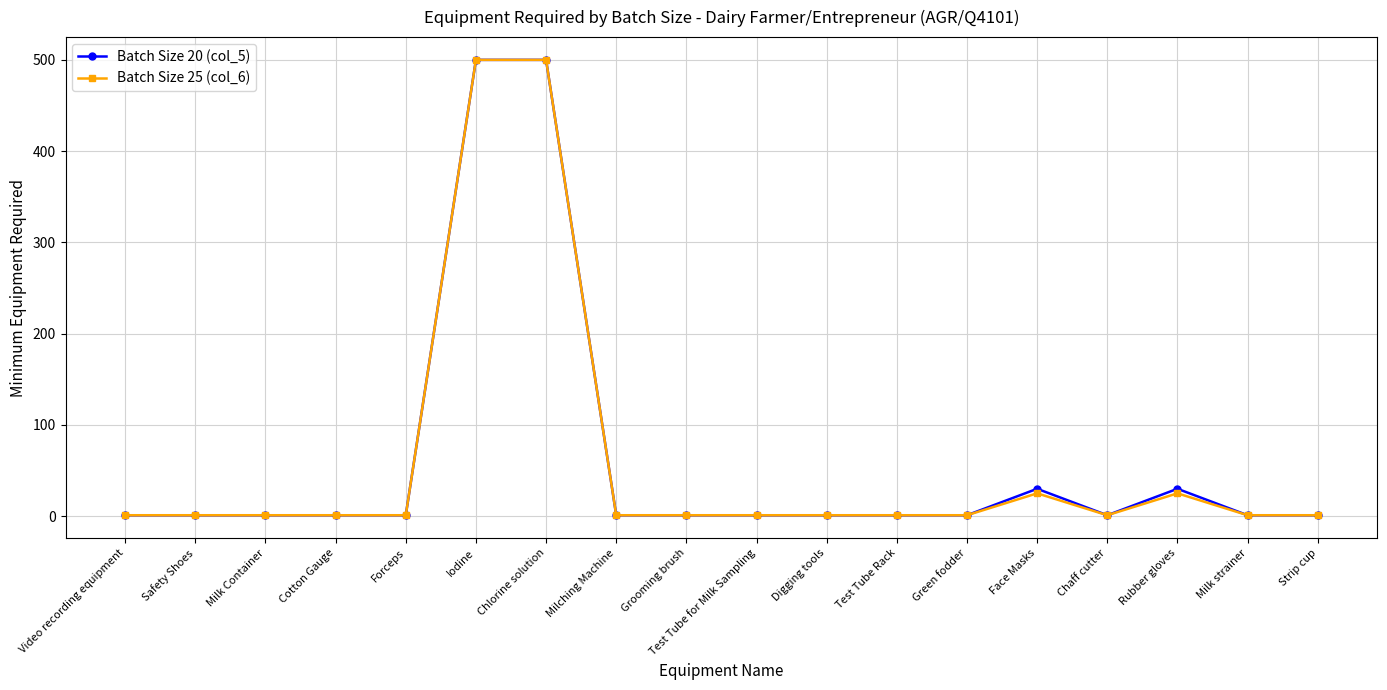

True or false: Batch Size 25 (col_6) has more than 1 points higher than both neighbors.

True